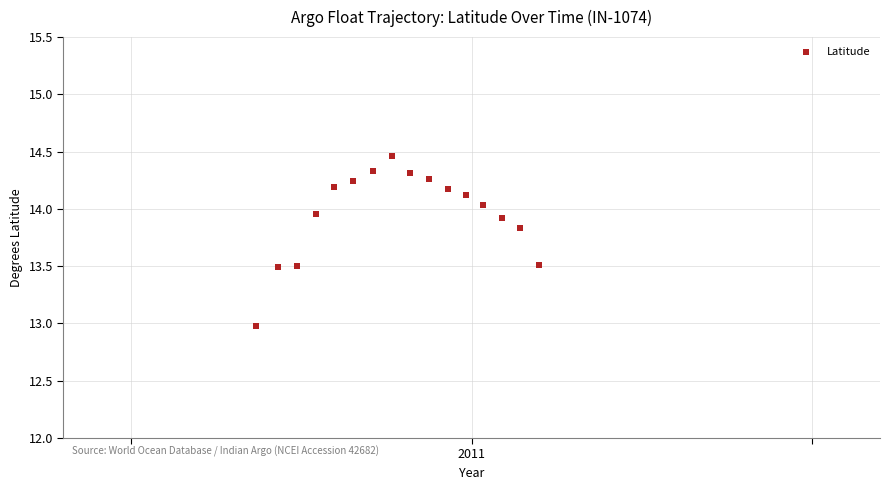

What is the range of Y values (max minus min)?

1.5